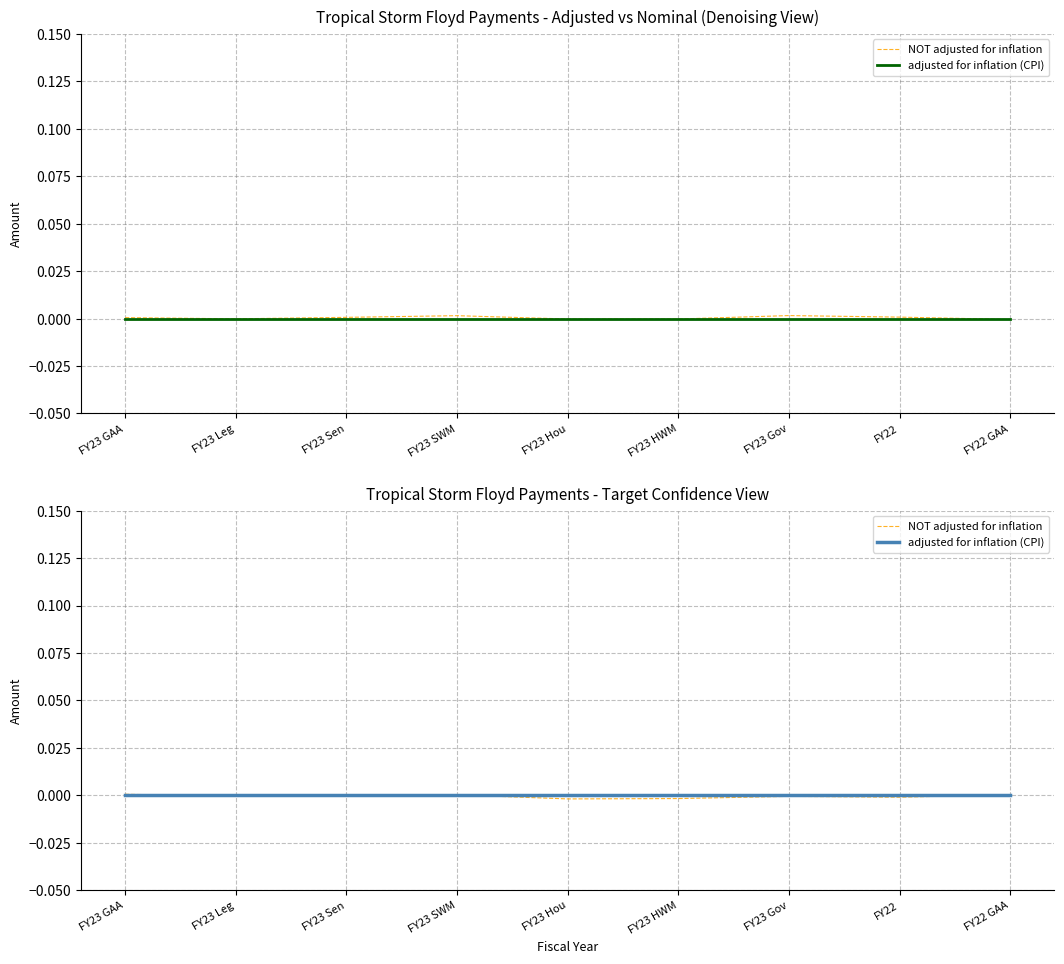

What is the label of the 1st point from the left?

FY23 GAA